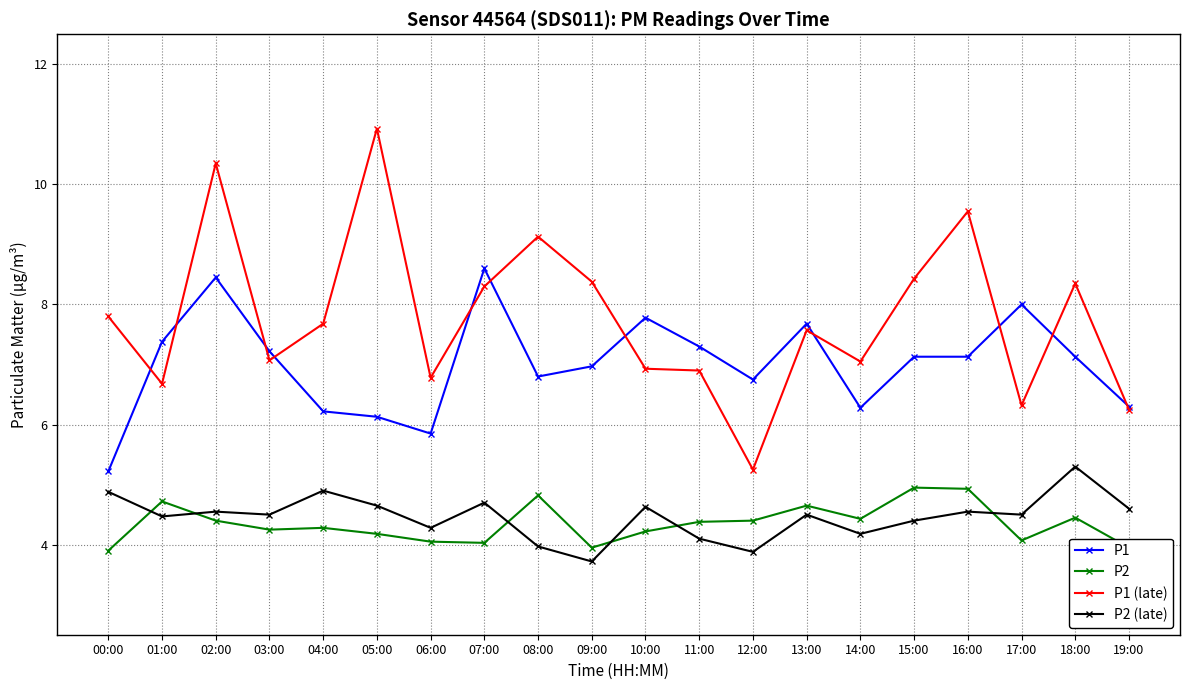

What is the difference between the P1 values at 16:00 and 11:00?

0.2